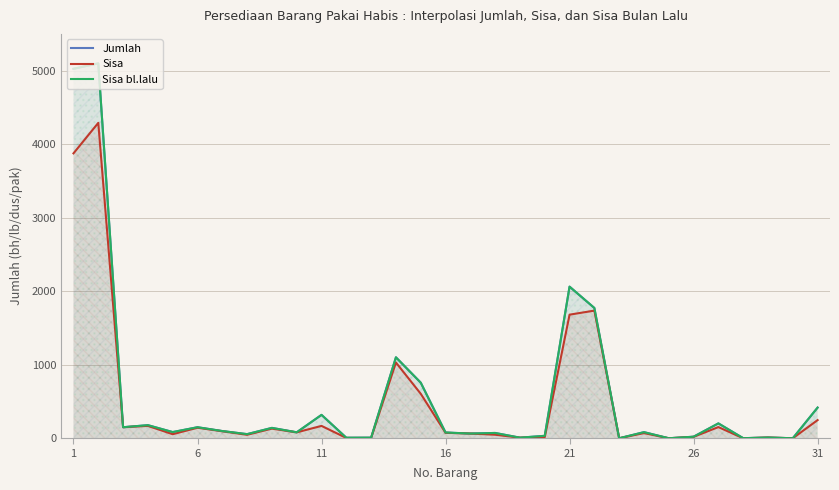

Between 31 and 21, which is larger?

21